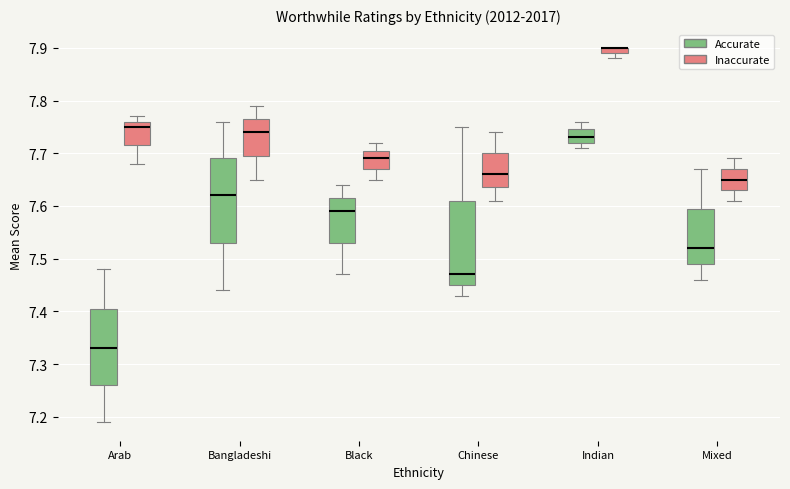

Where does the median line of the box for Bangladeshi (Inaccurate) sit on the y-axis? The values are not printed on the chart, so give them approximately, as read against the axis.

7.74